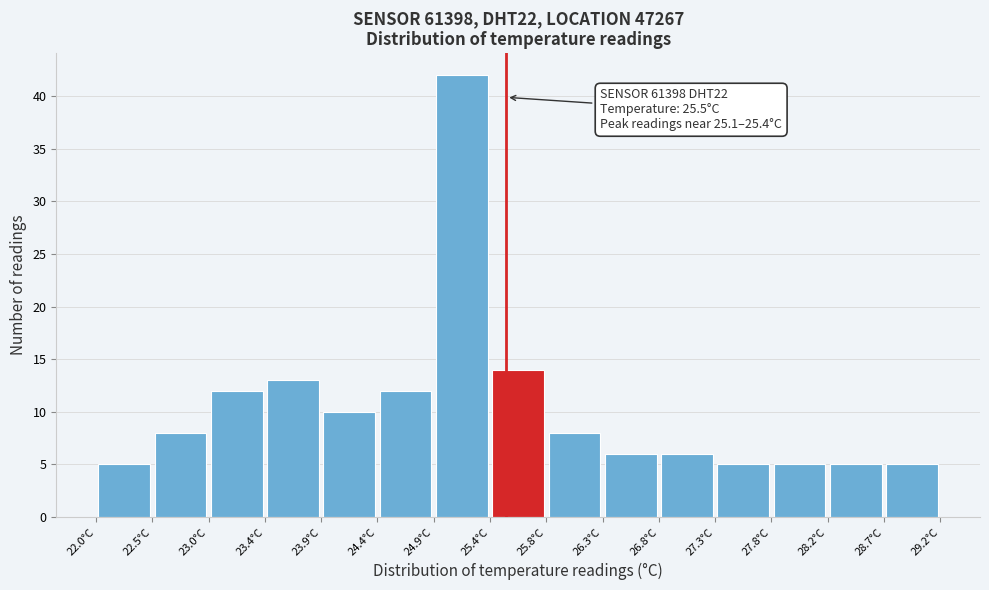

Which range on the x-axis has the tallest bar?

24.88 to 25.36